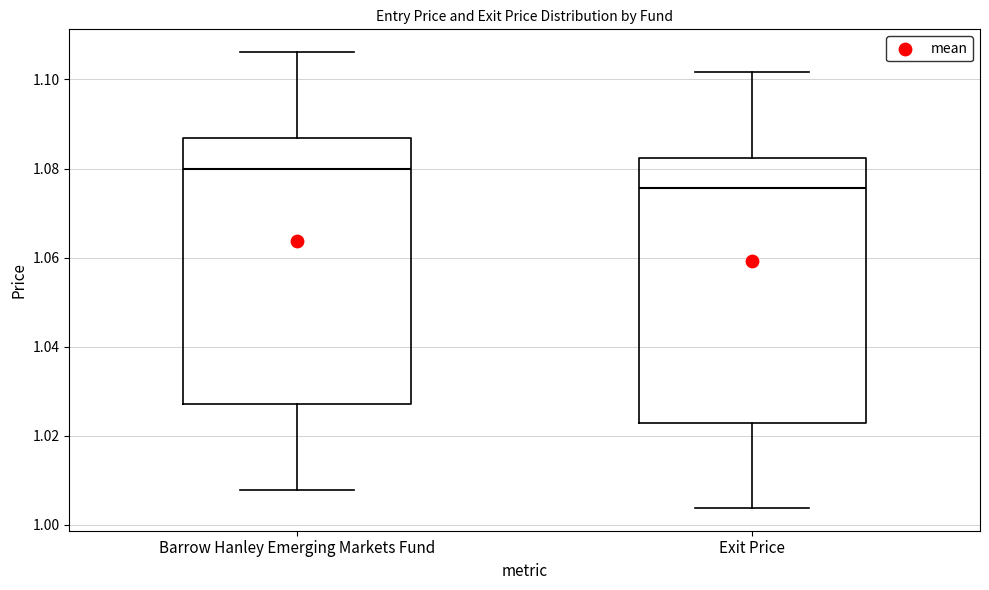

Which box has the highest median line?

Barrow Hanley Emerging Markets Fund